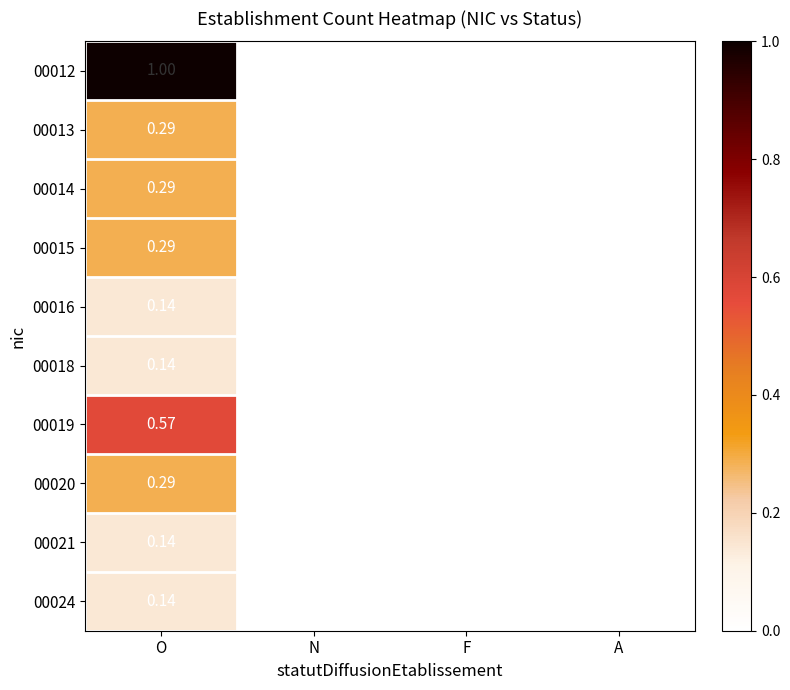

At which category is the sum across all series the highest?

O